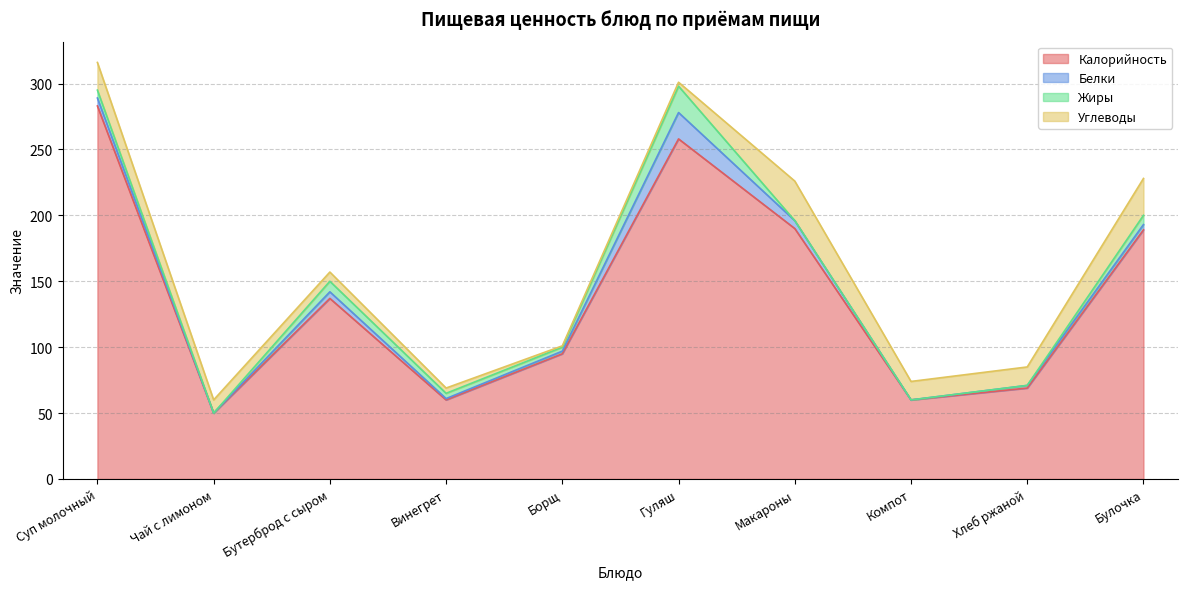

What is the difference between the Углеводы values at Чай с лимоном and Гуляш?

7